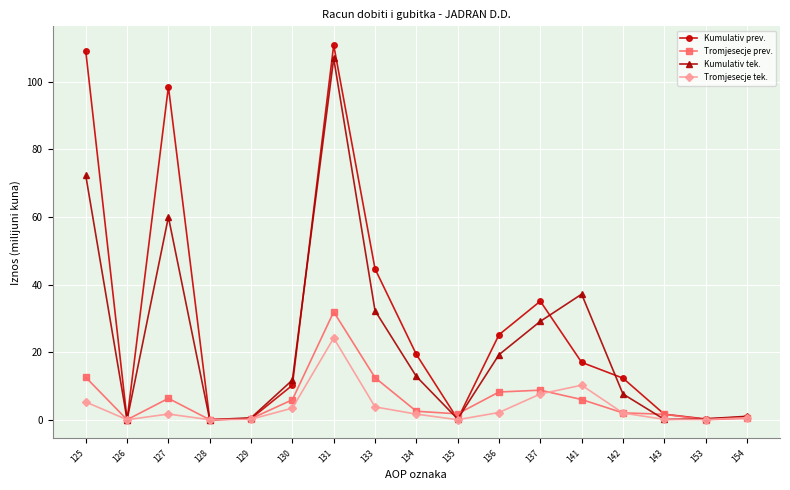

Which series has the largest total across all categories?

Kumulativ prev.